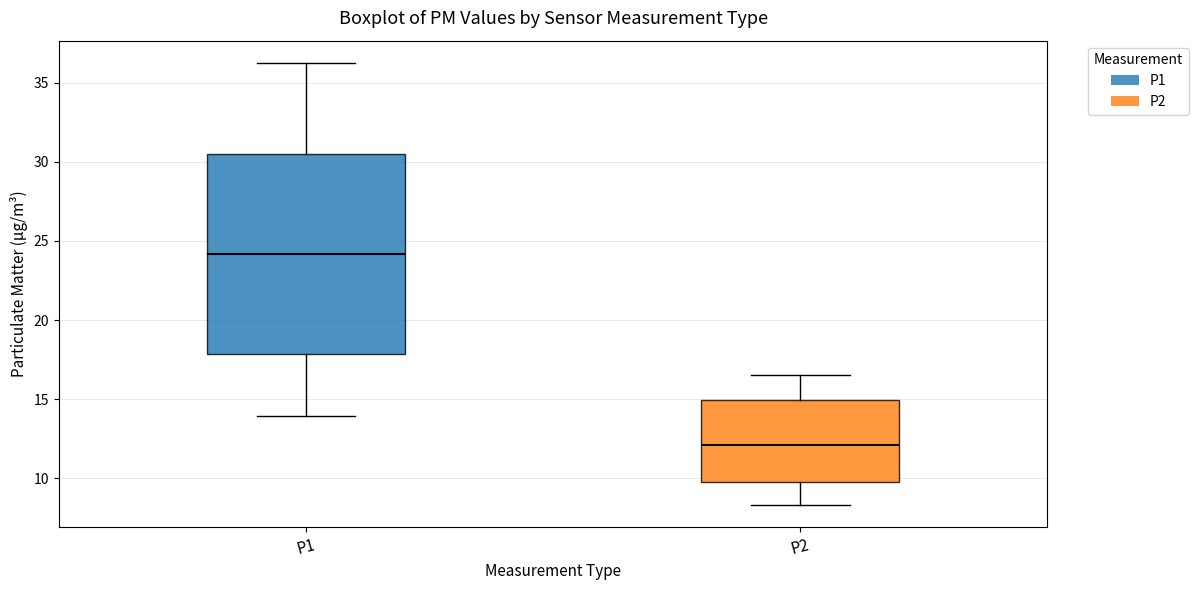

Comparing the boxes themselves (not the whiskers), which one is the tallest?

P1